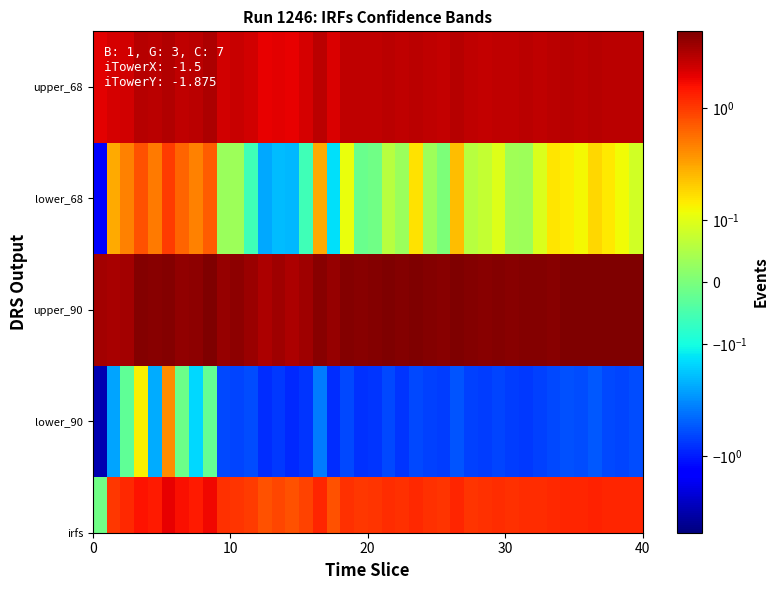

What is the average value?

2.6